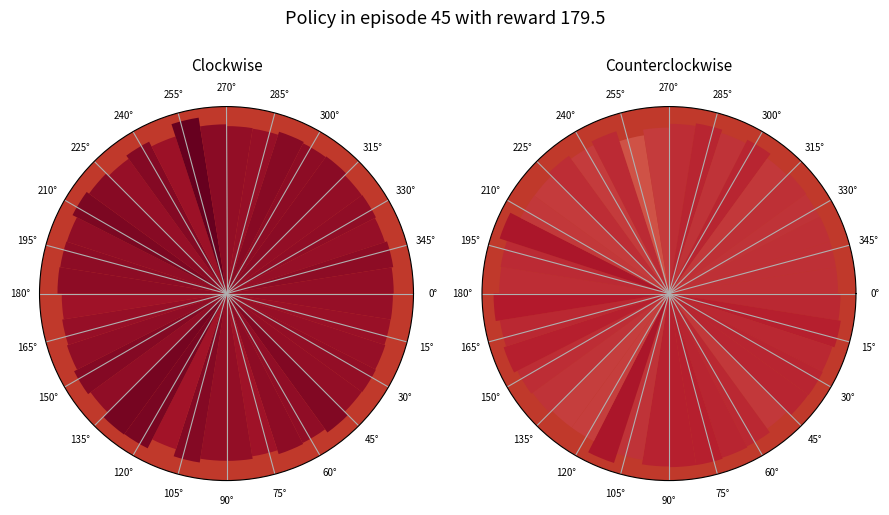

True or false: 45° accounts for 1% of the total.

False